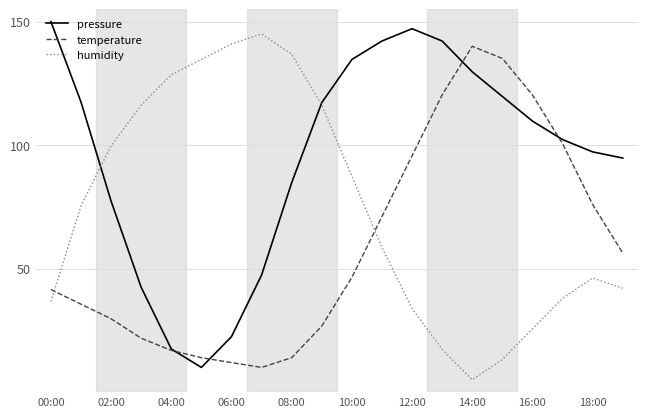

At how many categories does at least one series exceed 123?

12